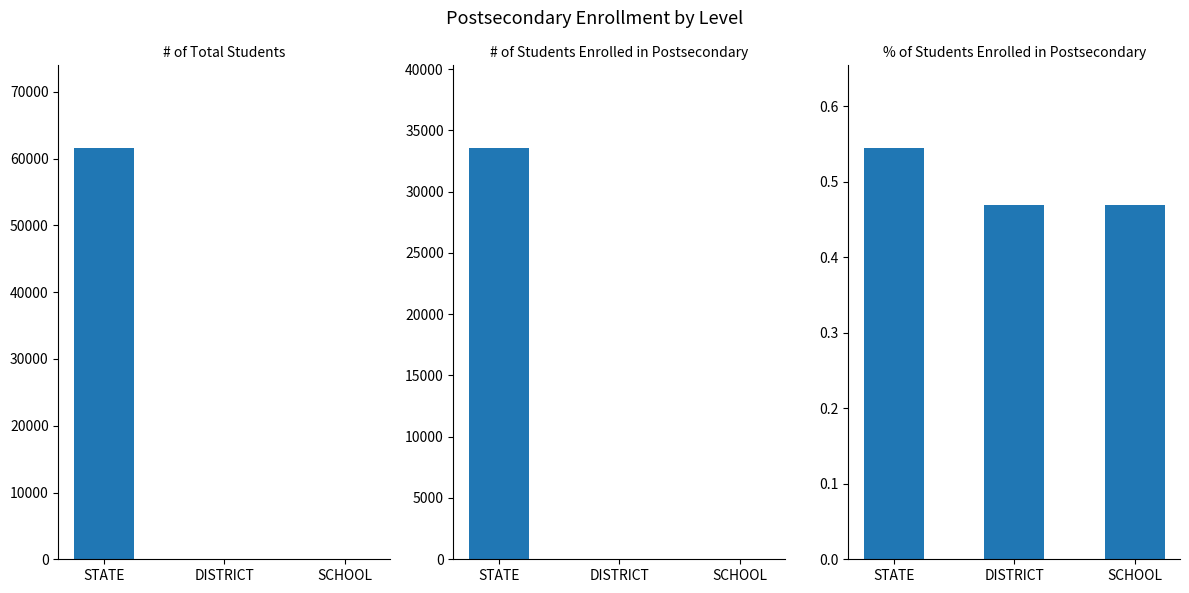

List the series in order of their overall mean, highest first.

# of Total Students, # of Students Enrolled in Postsecondary Programs, % of Students Enrolled in Postsecondary Programs